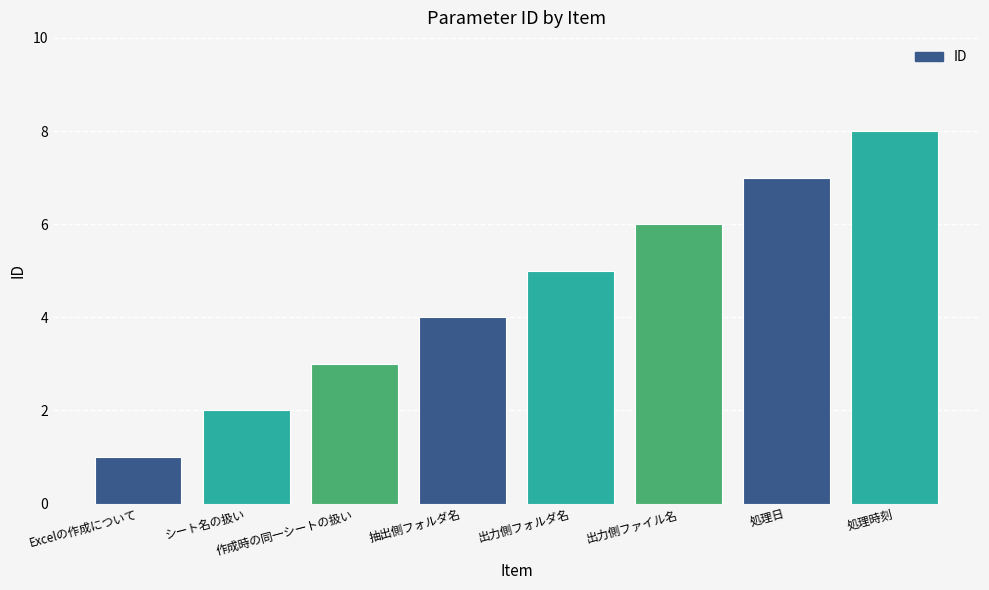

What is the difference between the maximum and minimum values?

7